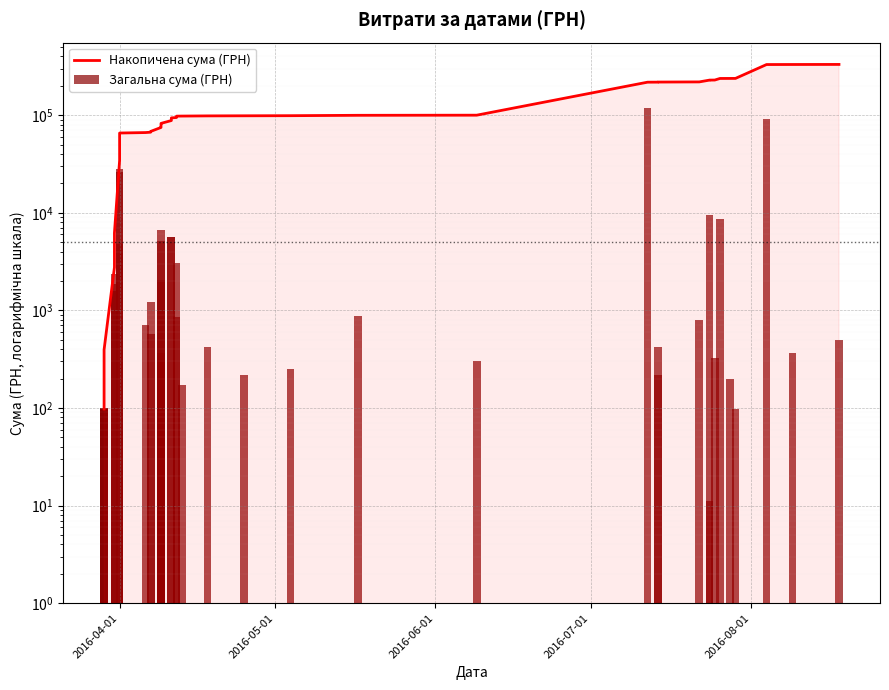

Rank the series by their average value, from lowest to highest.

Загальна сума (ГРН), Накопичена сума (ГРН)